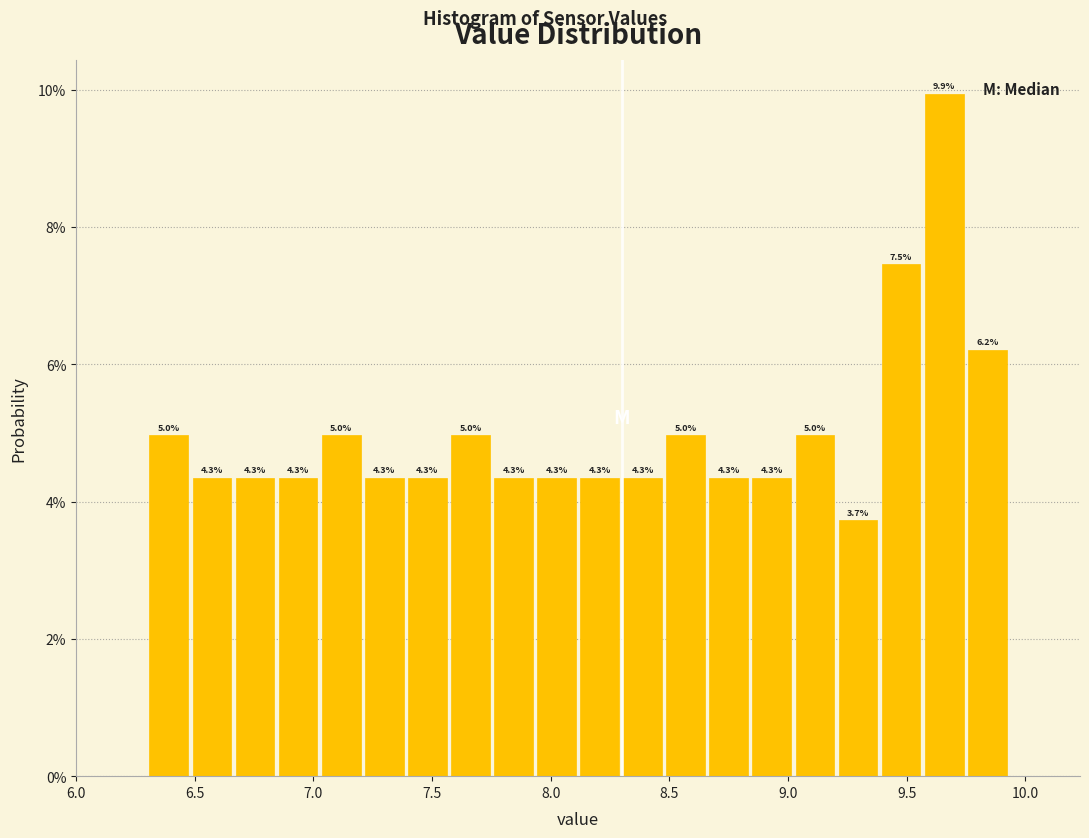

Around what value on the x-axis is the tallest bar? Give the approximate position of its centre, as read against the axis.

9.65